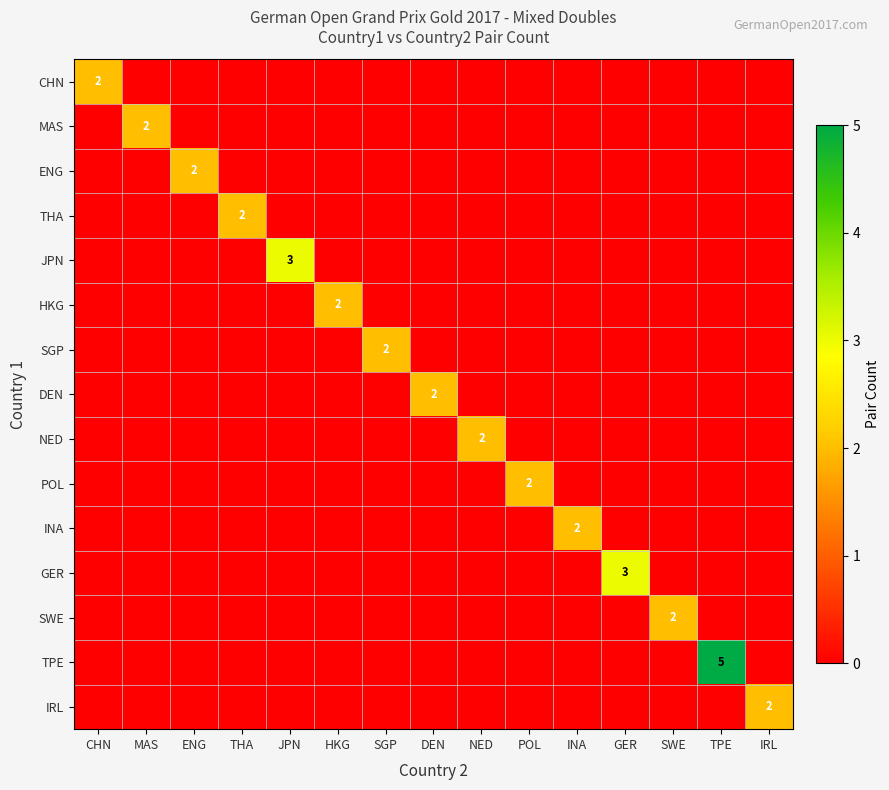

The value of JPN at JPN is 4. True or false?

False